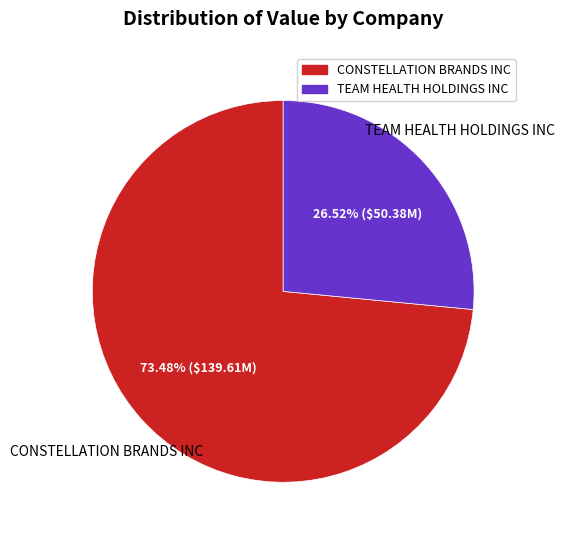

Which category accounts for the majority?

CONSTELLATION BRANDS INC